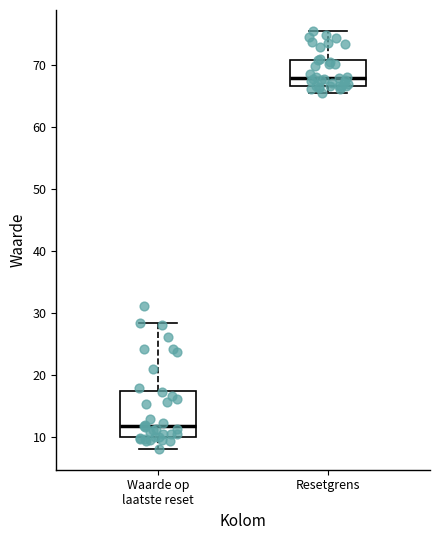

Reading left to right, transcribe this box plot: for each box, give where its median line is, the range the box spans, and where its two whiskers end, as read against the y-axis. The values are not printed on the chart, so give them approximately, as read against the axis.

Waarde op laatste reset: median 12, box 10 to 17, whiskers 8 to 28
Resetgrens: median 68, box 67 to 71, whiskers 65 to 75